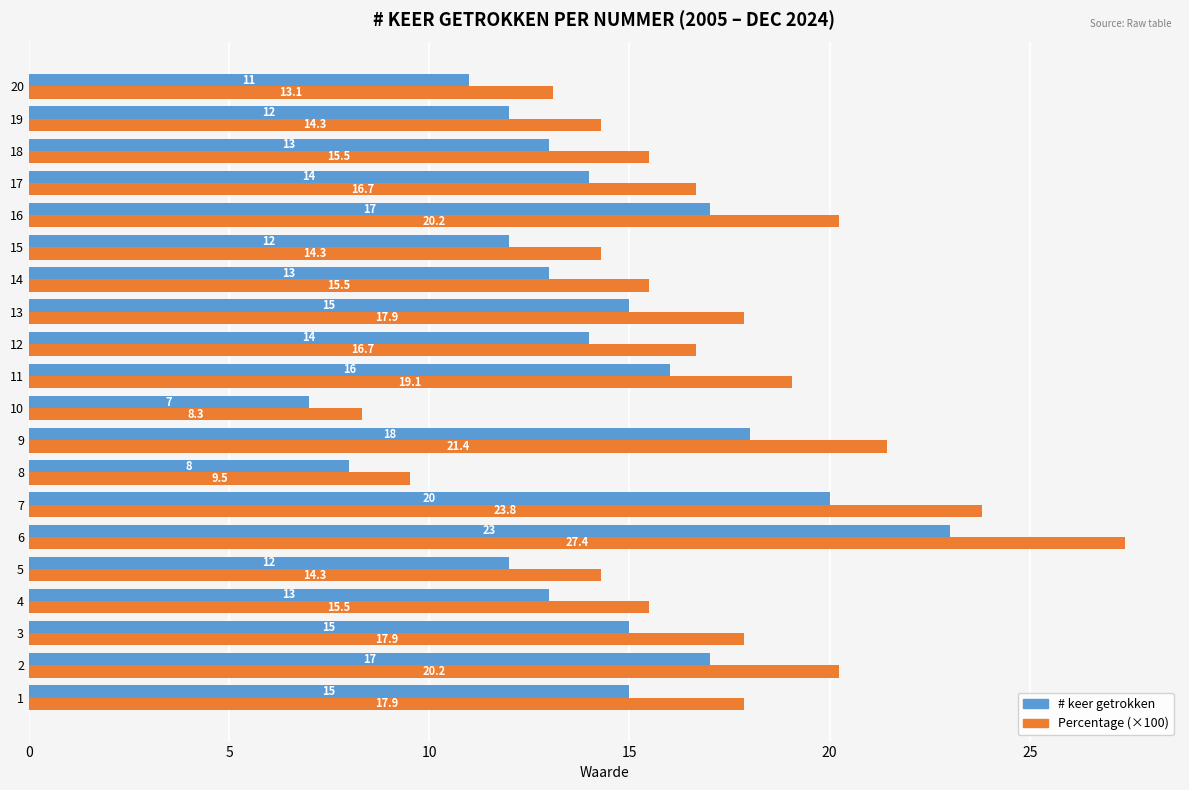

Is it true that Percentage (×100) equals 15.5 at 18?

True